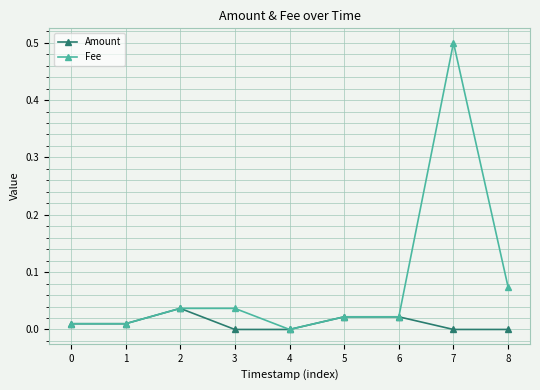

True or false: Fee has a value of 0.0 at 2.

True